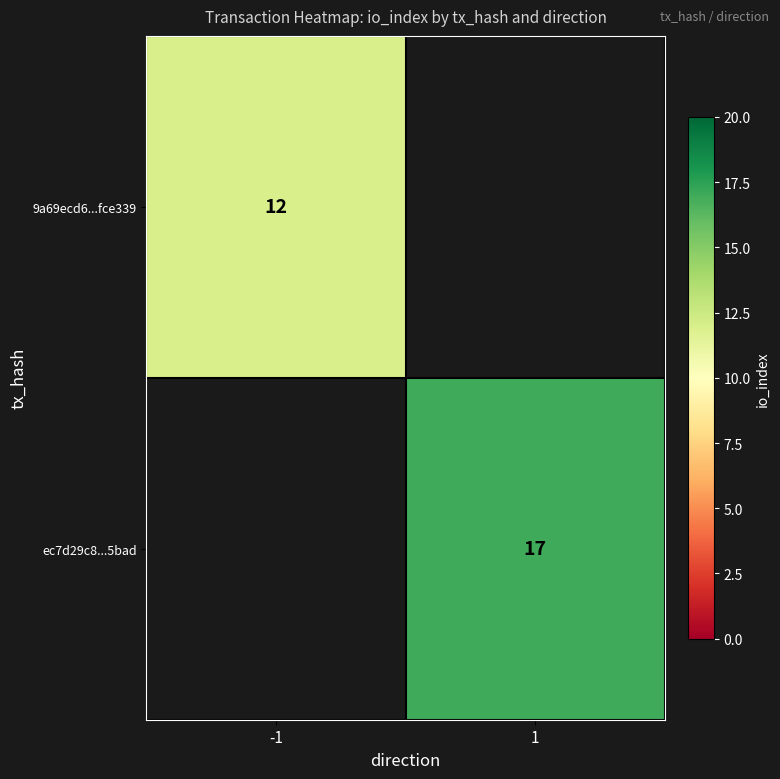

Count the number of categories in the chart.

2